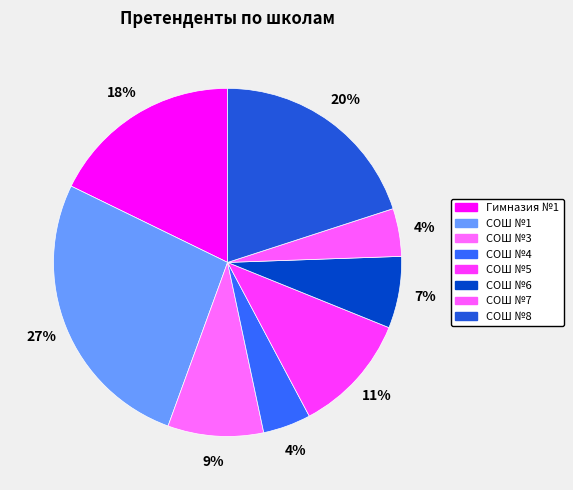

What is the ratio of the value at Гимназия №1 to the value at СОШ №6?

2.7